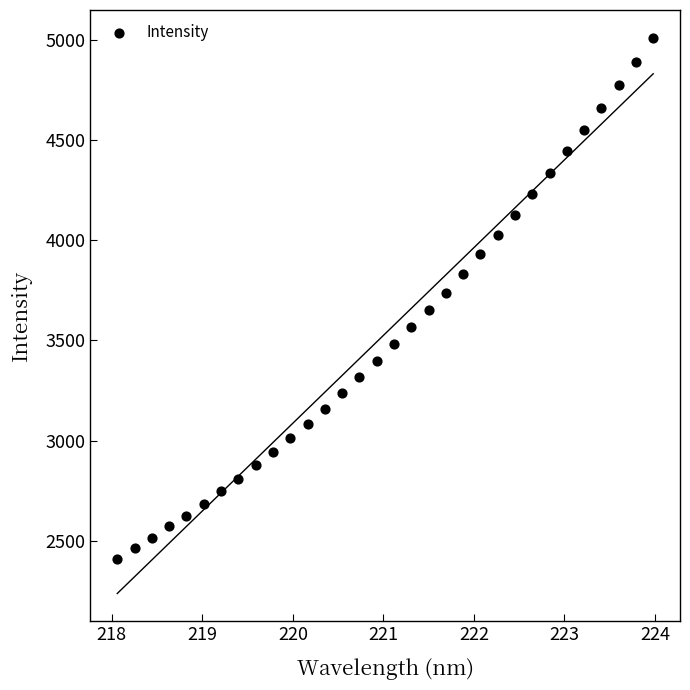

What is the range of X values (max minus min)?

5.9